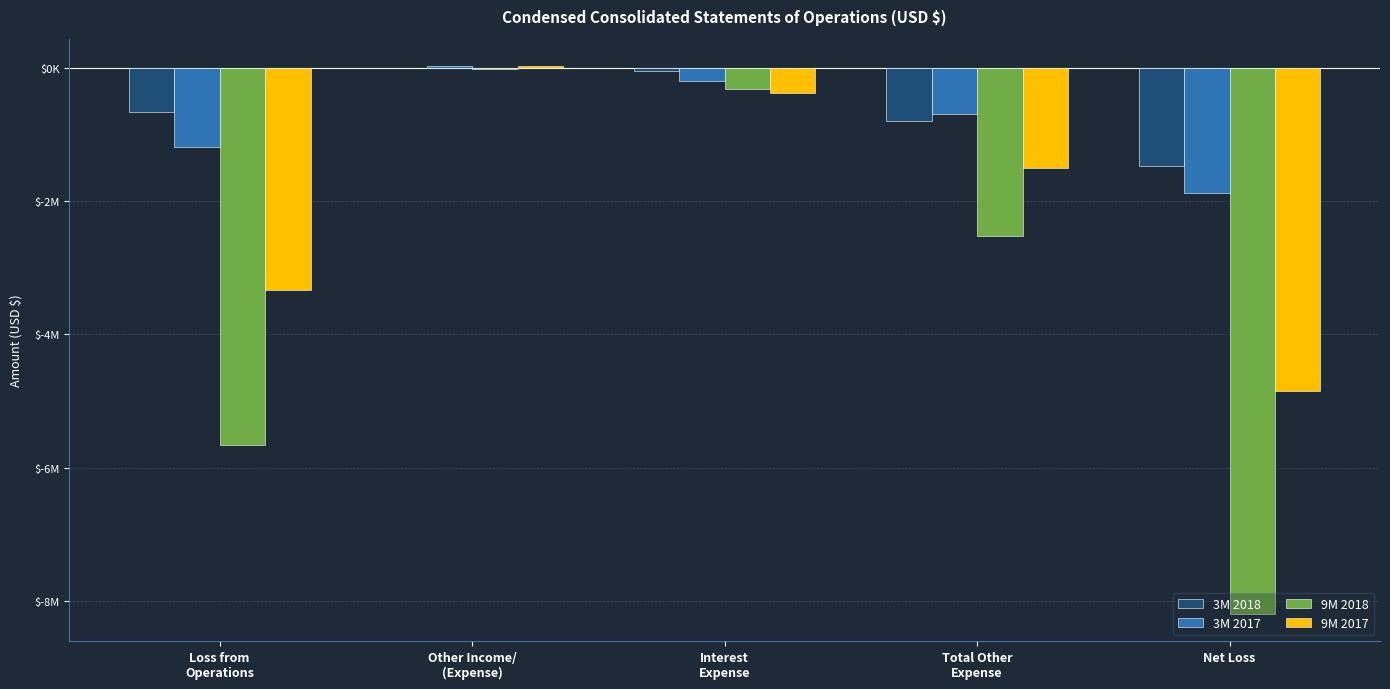

What is the difference between the 9M 2017 values at Net Loss and Loss from
Operations?

1506123